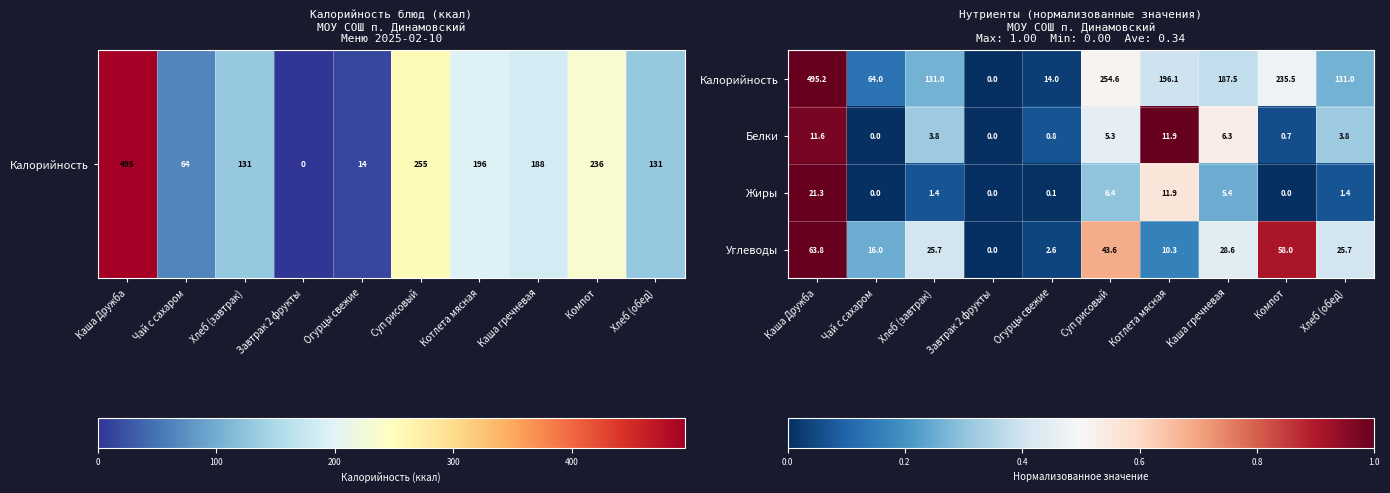

How many values in Белки are above zero?

8